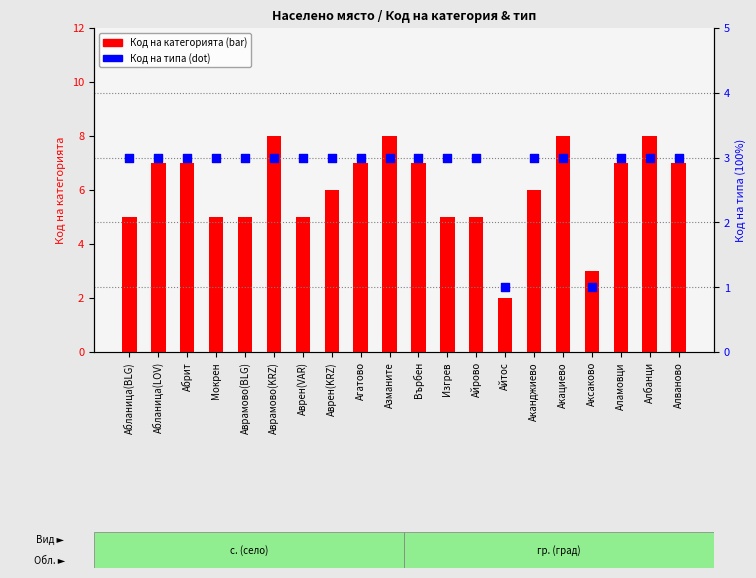

At how many categories does at least one series exceed 1?

20